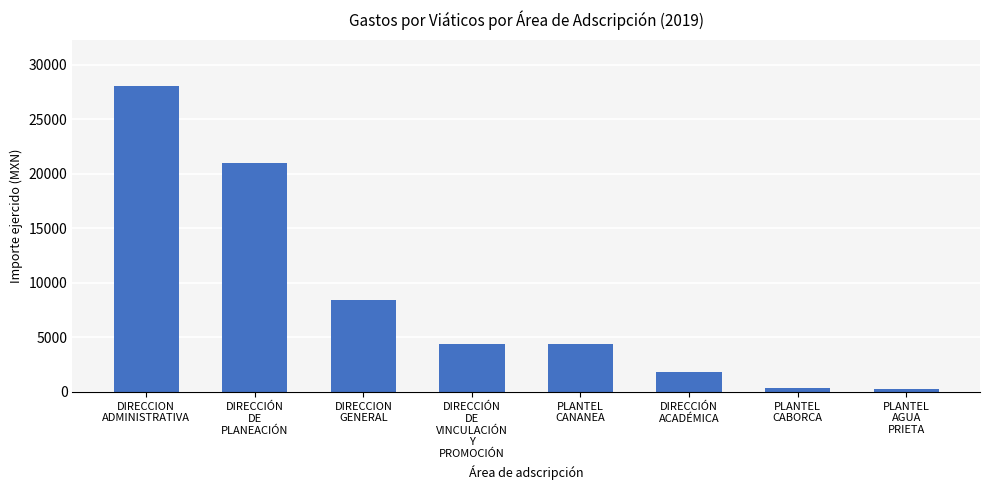

What is the average value?

8589